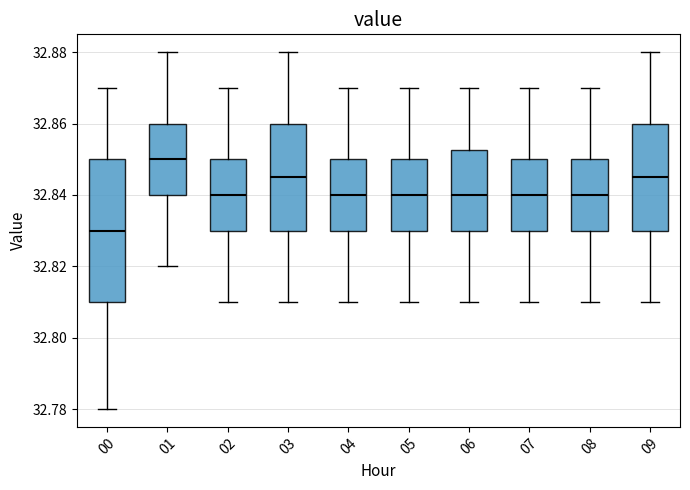

Reading left to right, transcribe this box plot: for each box, give where its median line is, the range the box spans, and where its two whiskers end, as read against the y-axis. The values are not printed on the chart, so give them approximately, as read against the axis.

00: median 32.830, box 32.810 to 32.850, whiskers 32.780 to 32.870
01: median 32.850, box 32.840 to 32.860, whiskers 32.820 to 32.880
02: median 32.840, box 32.830 to 32.850, whiskers 32.810 to 32.870
03: median 32.846, box 32.830 to 32.860, whiskers 32.810 to 32.880
04: median 32.840, box 32.830 to 32.850, whiskers 32.810 to 32.870
05: median 32.840, box 32.830 to 32.850, whiskers 32.810 to 32.870
06: median 32.840, box 32.830 to 32.852, whiskers 32.810 to 32.870
07: median 32.840, box 32.830 to 32.850, whiskers 32.810 to 32.870
08: median 32.840, box 32.830 to 32.850, whiskers 32.810 to 32.870
09: median 32.846, box 32.830 to 32.860, whiskers 32.810 to 32.880